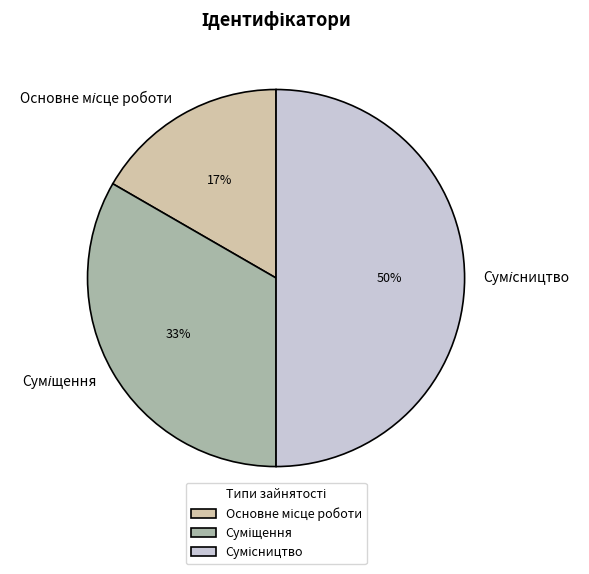

To the nearest percent, what is the average slice percentage?

33%